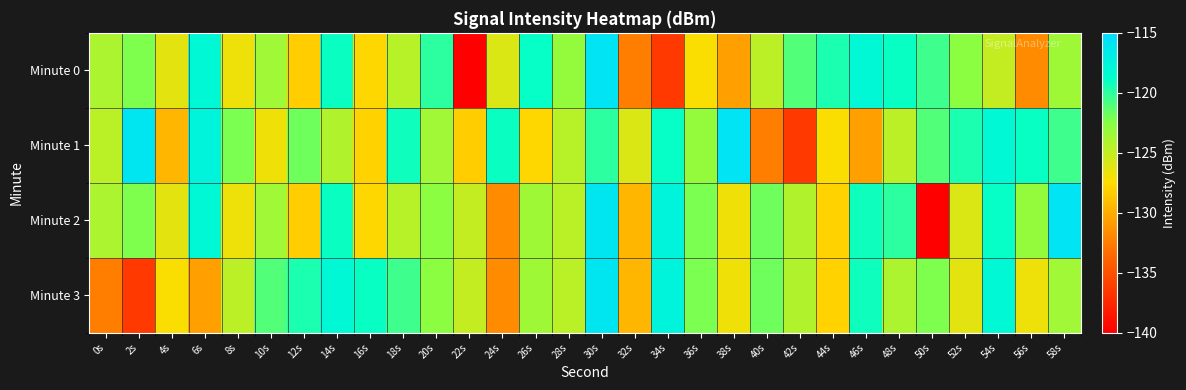

List the series in order of their peak value, highest first.

Minute 0, Minute 1, Minute 2, Minute 3